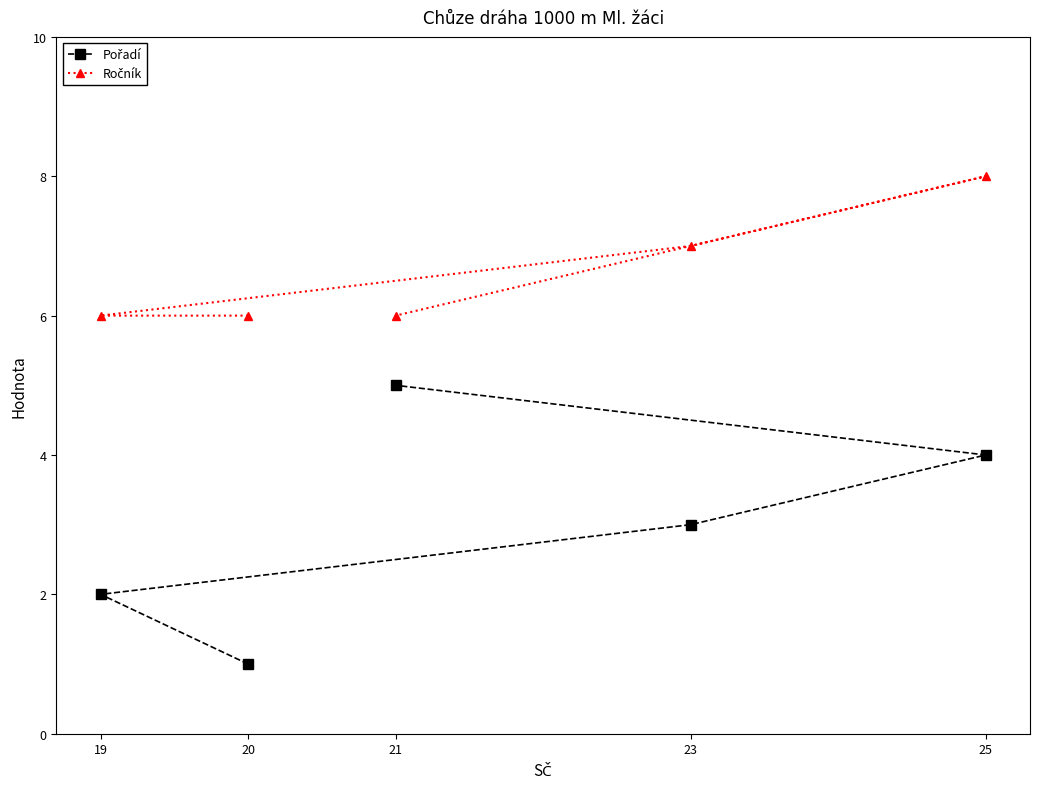

Which series has the largest range (max minus min)?

Pořadí